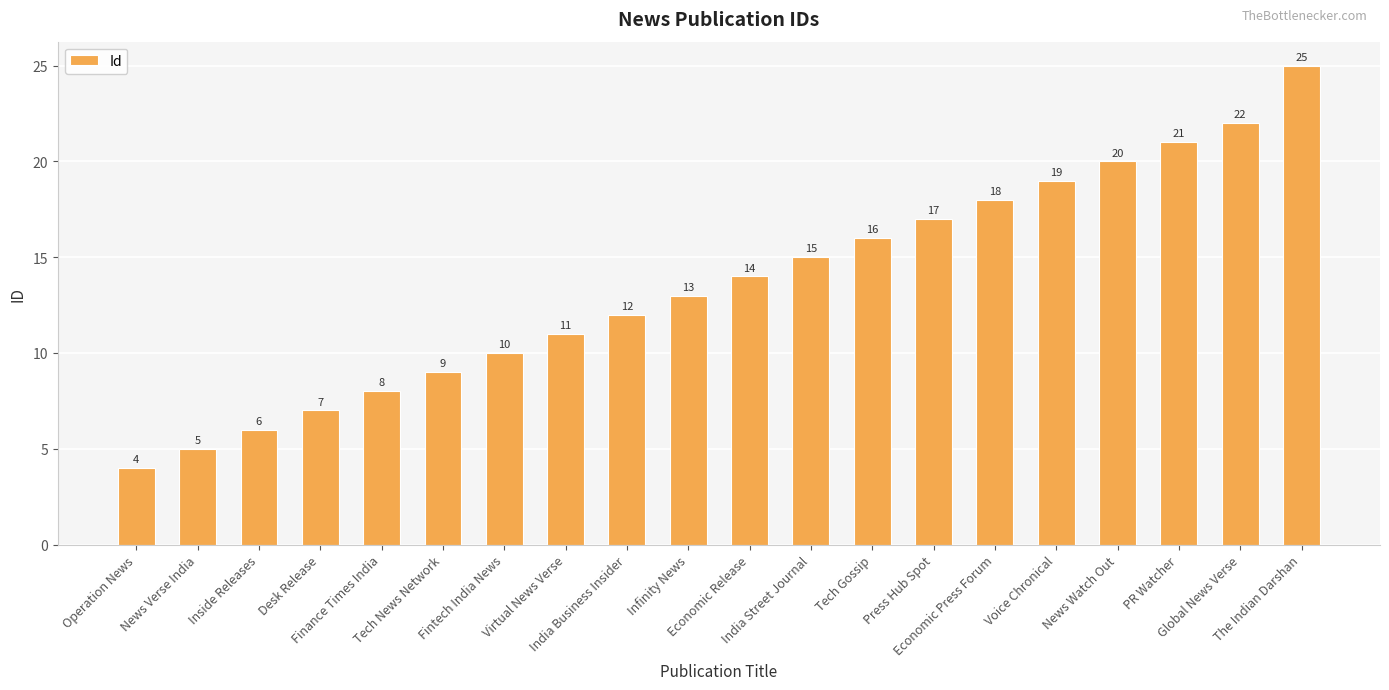

What position from the left is Global News Verse?

19